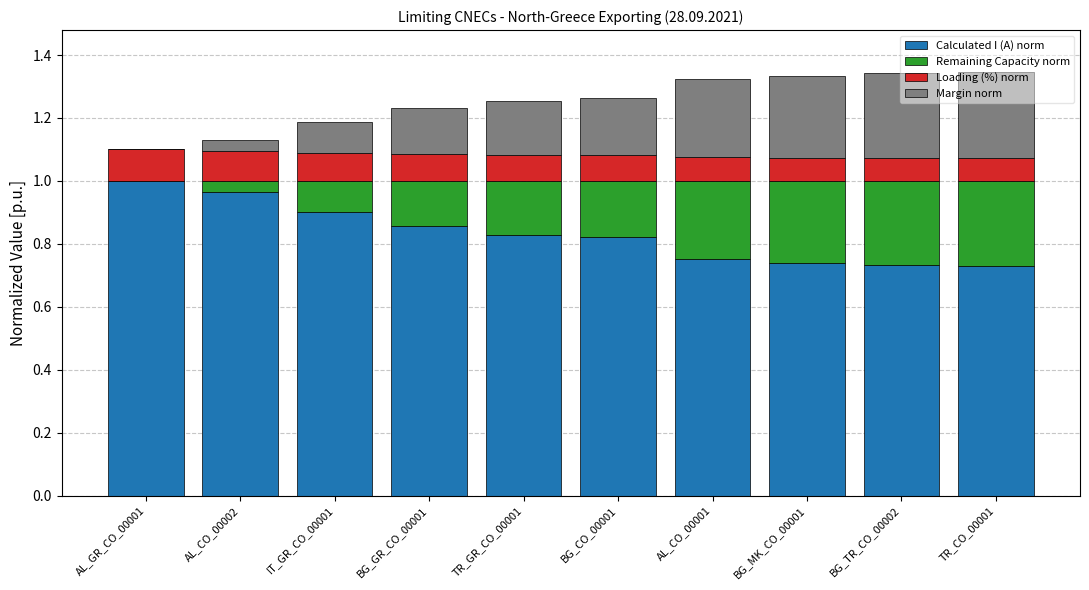

Does the chart contain stacked bars?

Yes